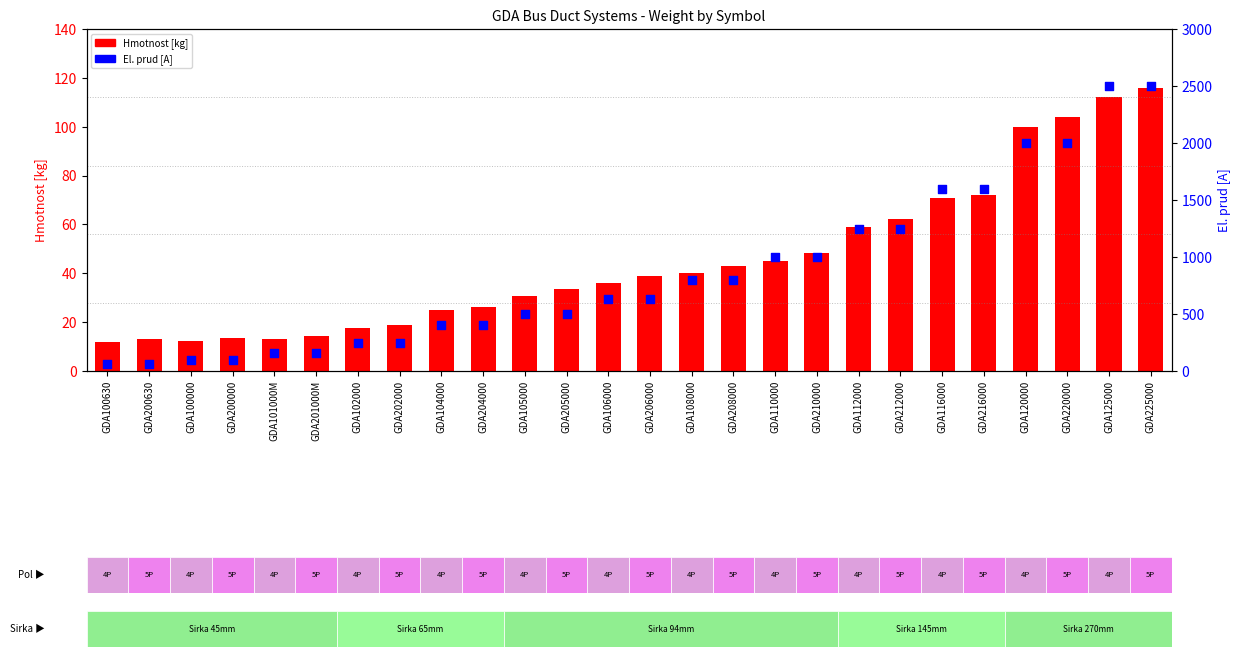

What are all the series names shown in the legend?

Hmotnost [kg], El. prud [A]